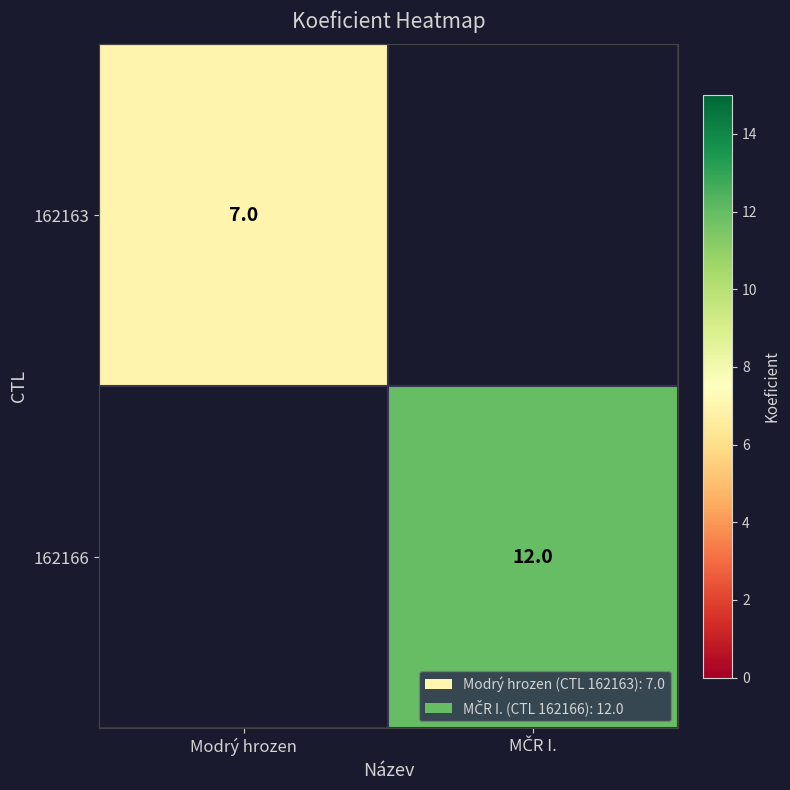

What is the greatest value displayed?

12.0